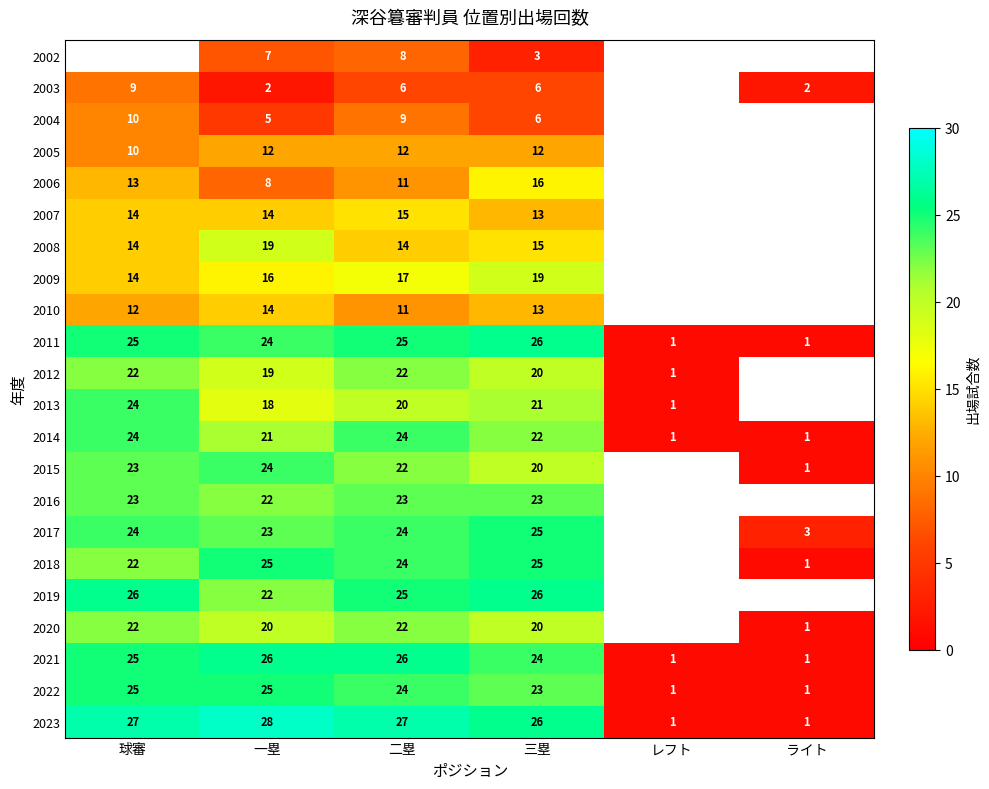

The value of 2020 at 二塁 is 22. True or false?

True